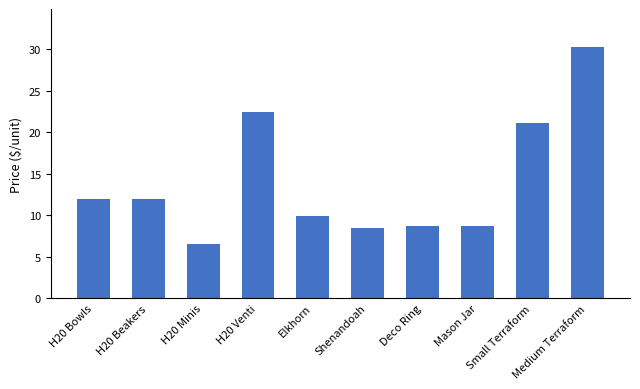

What is the difference between the maximum and minimum values?

23.8